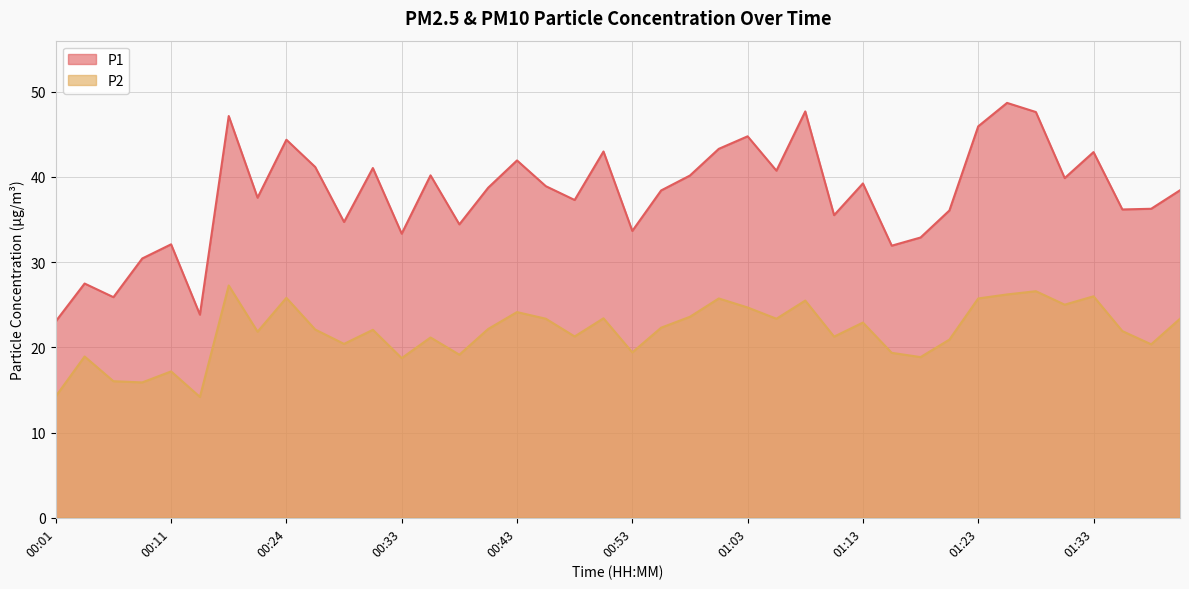

At 01:13, list the series in order from smallest to largest.

P2, P1